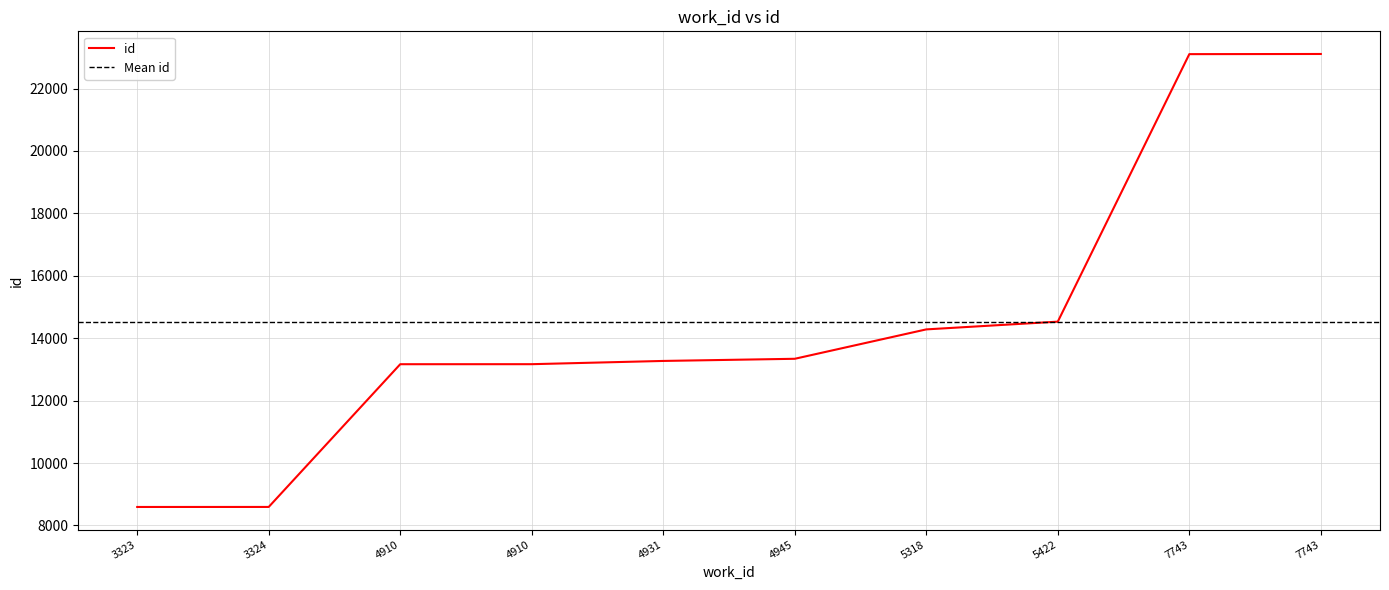

List the labels in order of value, largest first.

7743, 7743, 5422, 5318, 4945, 4931, 4910, 4910, 3324, 3323